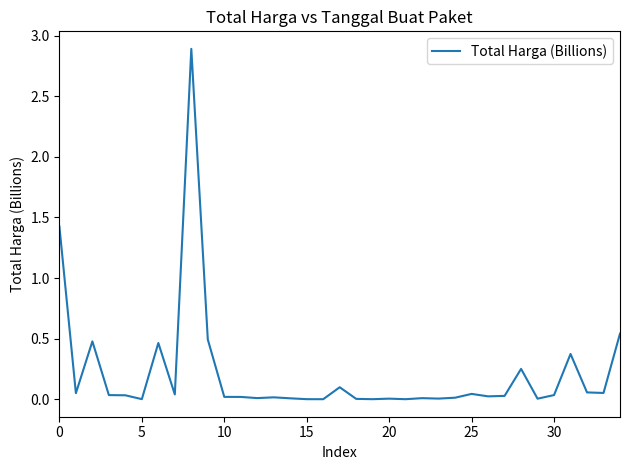

What is the greatest value displayed?

2.9